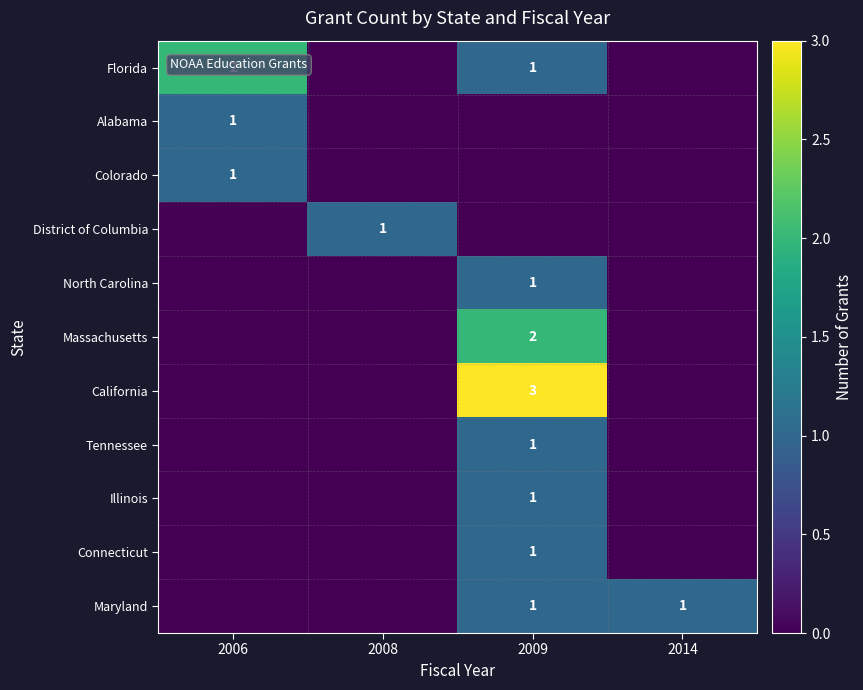

The Florida series shows 1 at 2006. True or false?

False